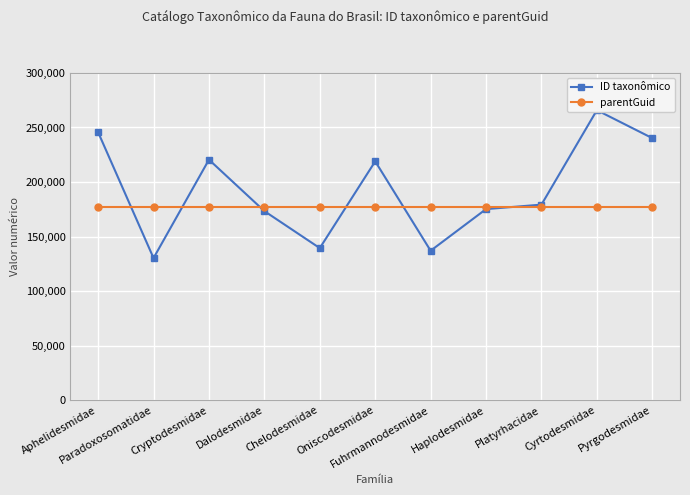

List the series in order of their overall mean, lowest first.

parentGuid, ID taxonômico